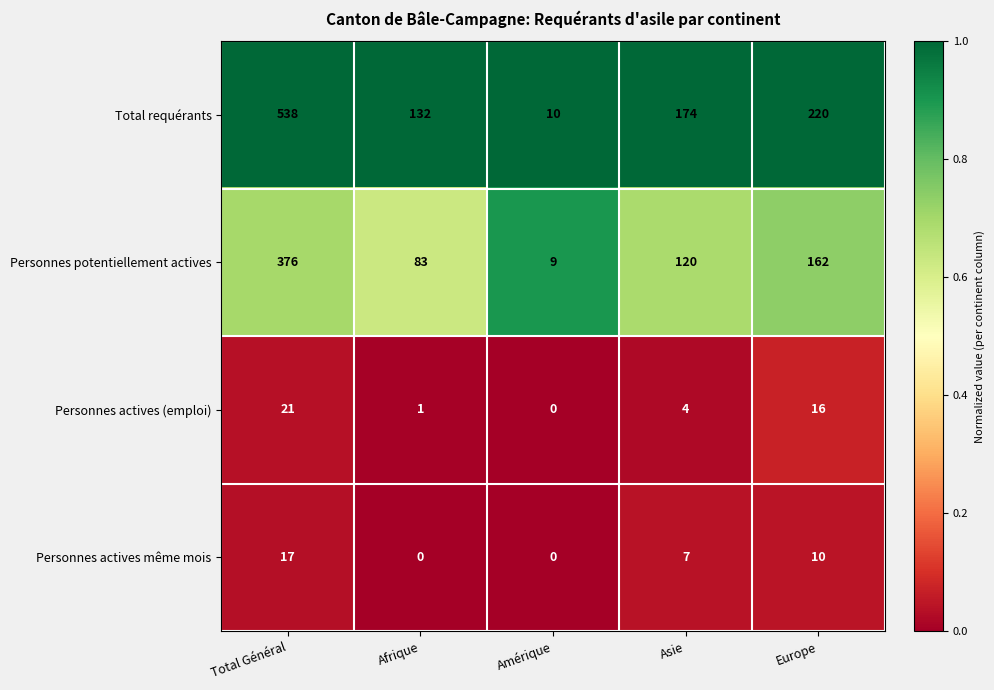

What is the difference between the maximum and second lowest values in the Personnes actives (emploi) series?

20